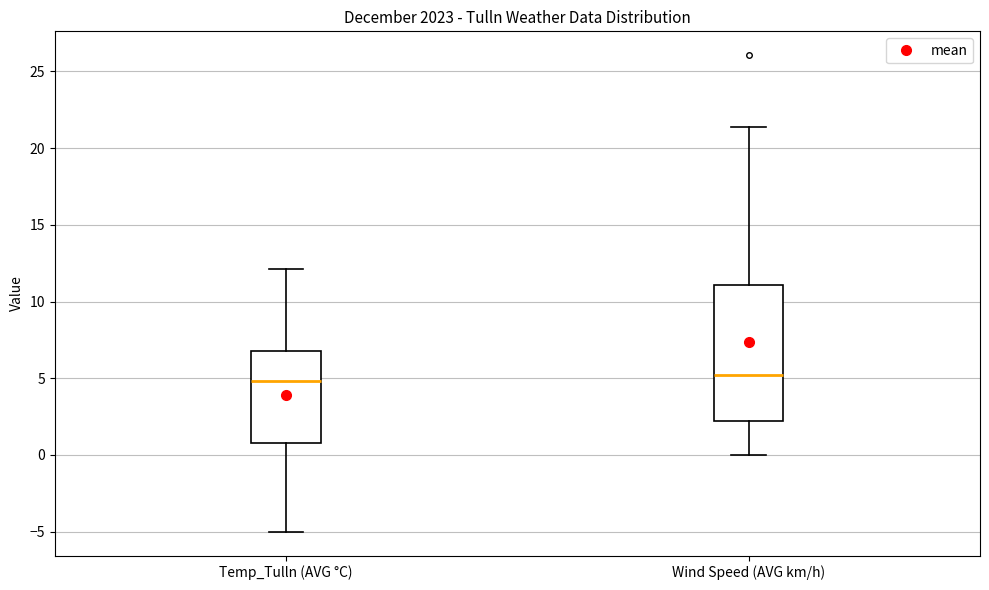

Comparing the boxes themselves (not the whiskers), which one is the tallest?

Wind Speed (AVG km/h)